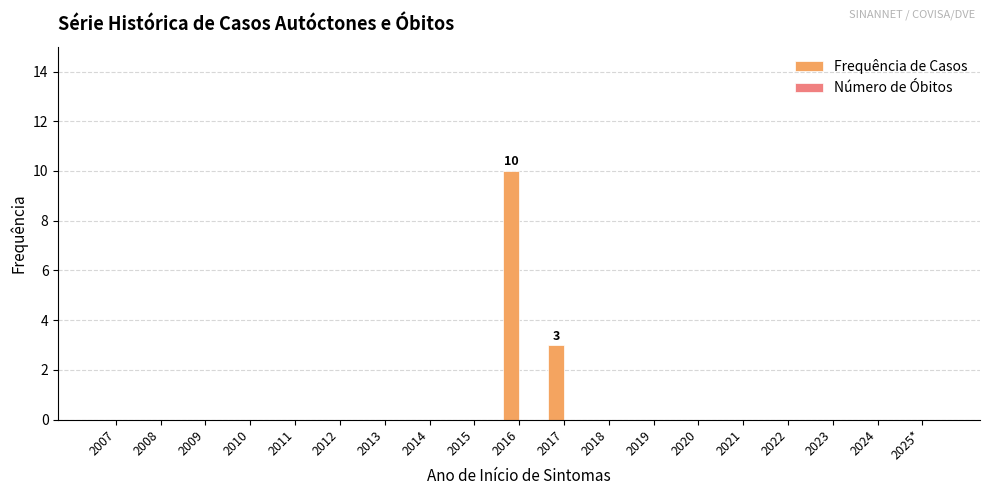

The value at 2025* is 0. True or false?

True